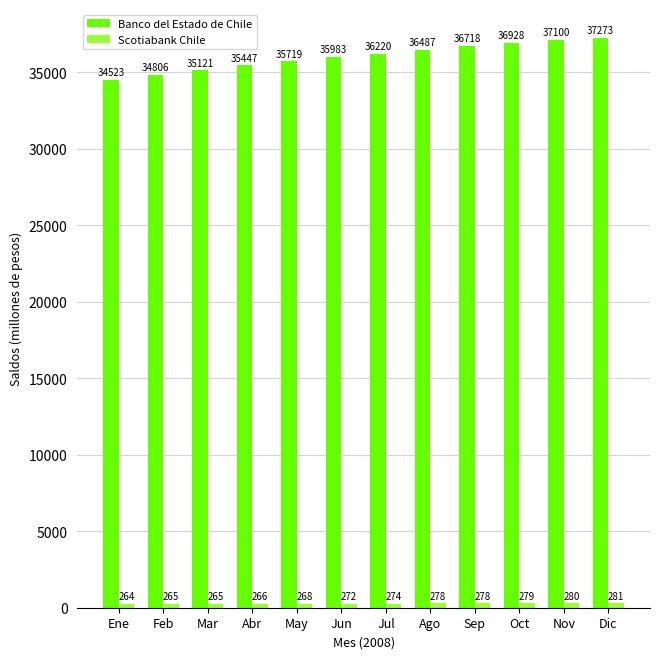

What is the difference between the maximum and minimum values in the Banco del Estado de Chile series?

2750